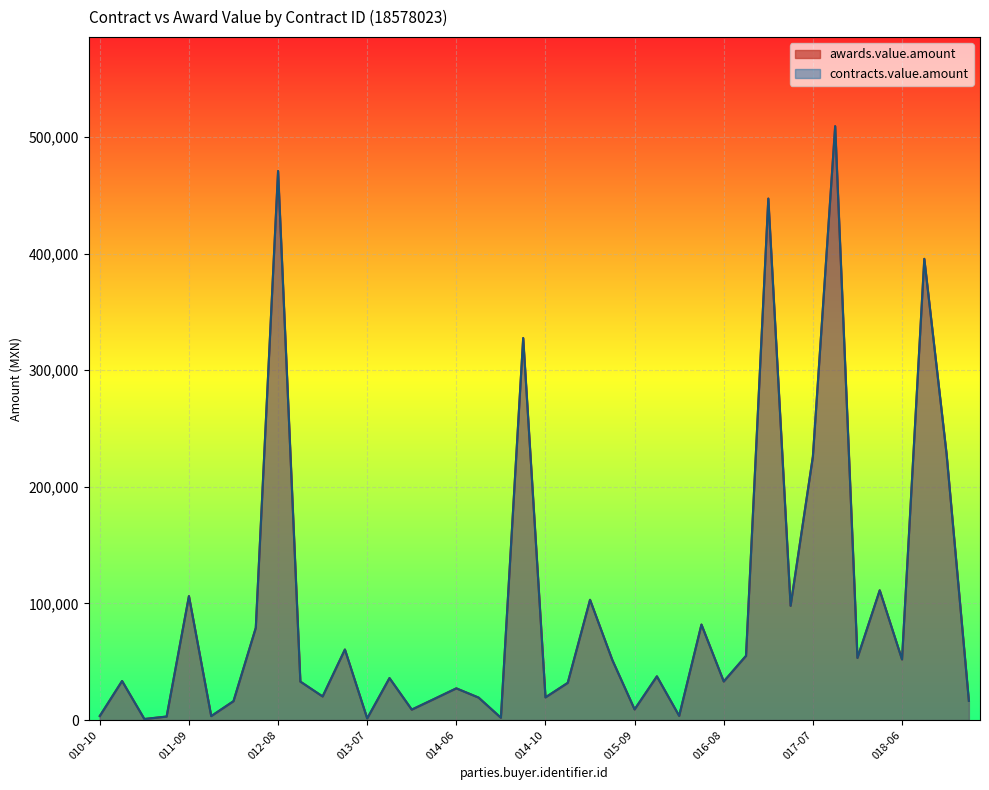

What are all the series names shown in the legend?

awards.value.amount, contracts.value.amount